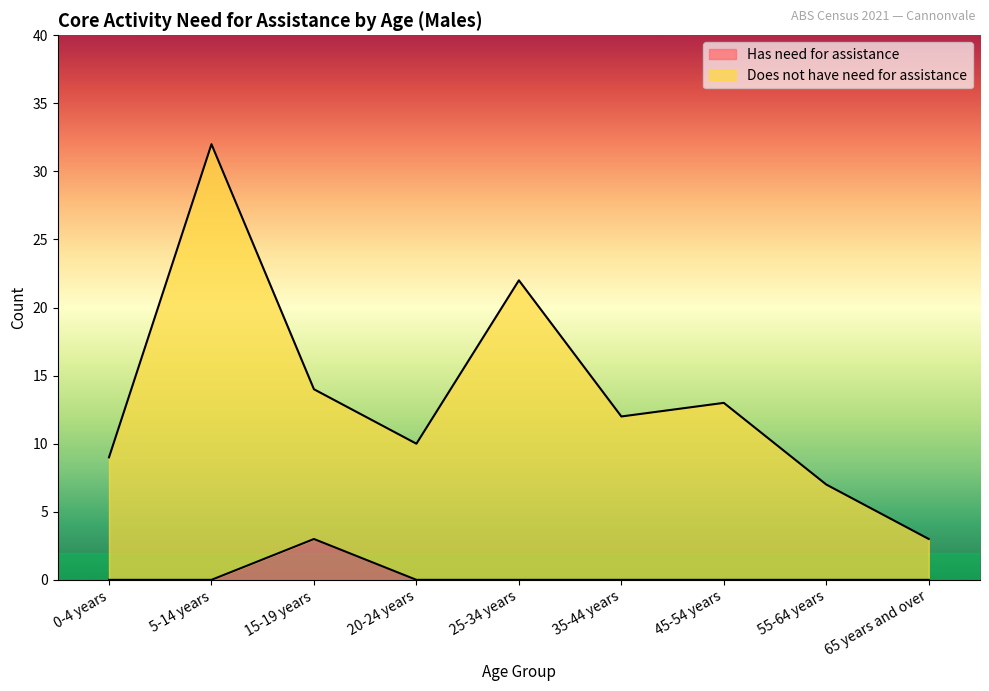

True or false: Does not have need for assistance and Has need for assistance intersect in this chart.

False